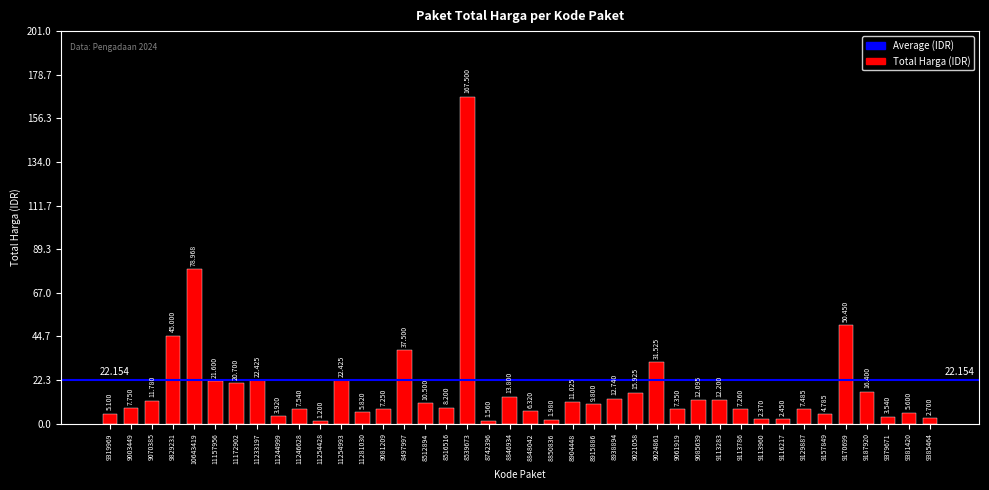

What is the value of the 22nd bar from the left?

1980000